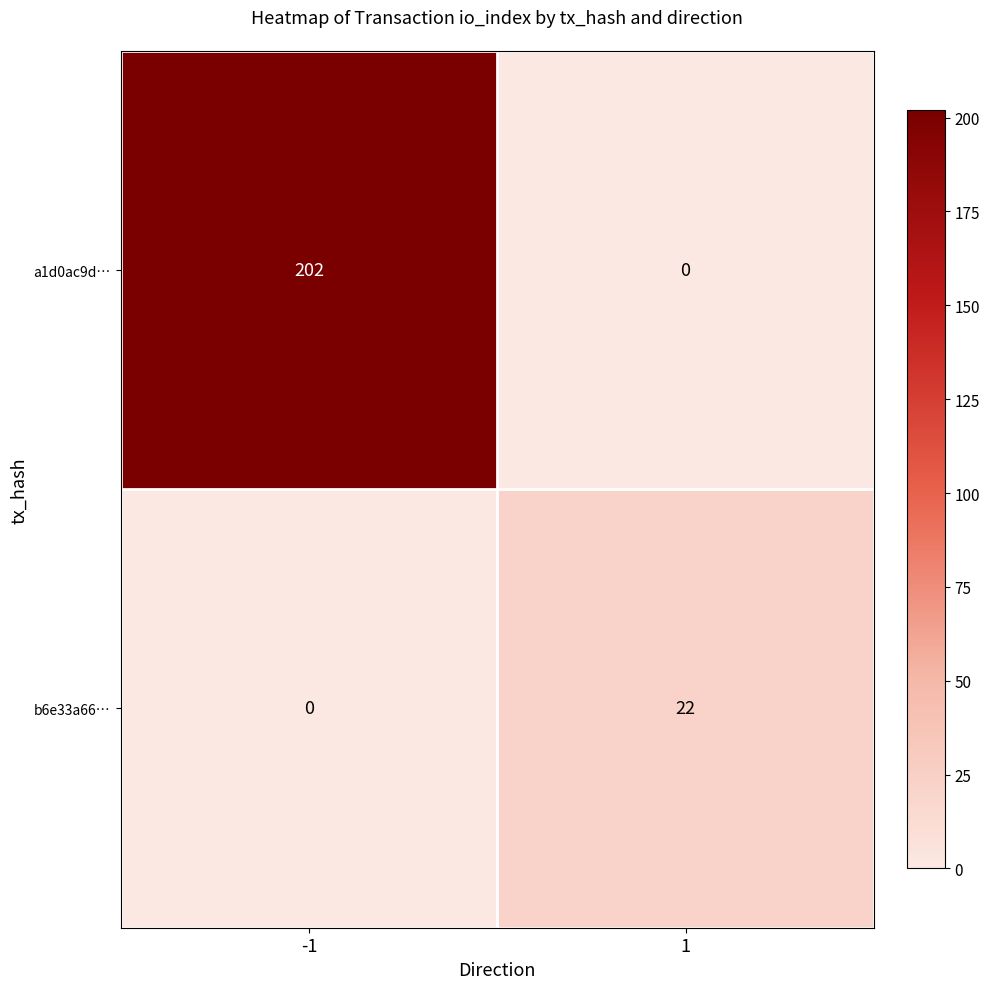

How many series are shown in this chart?

2